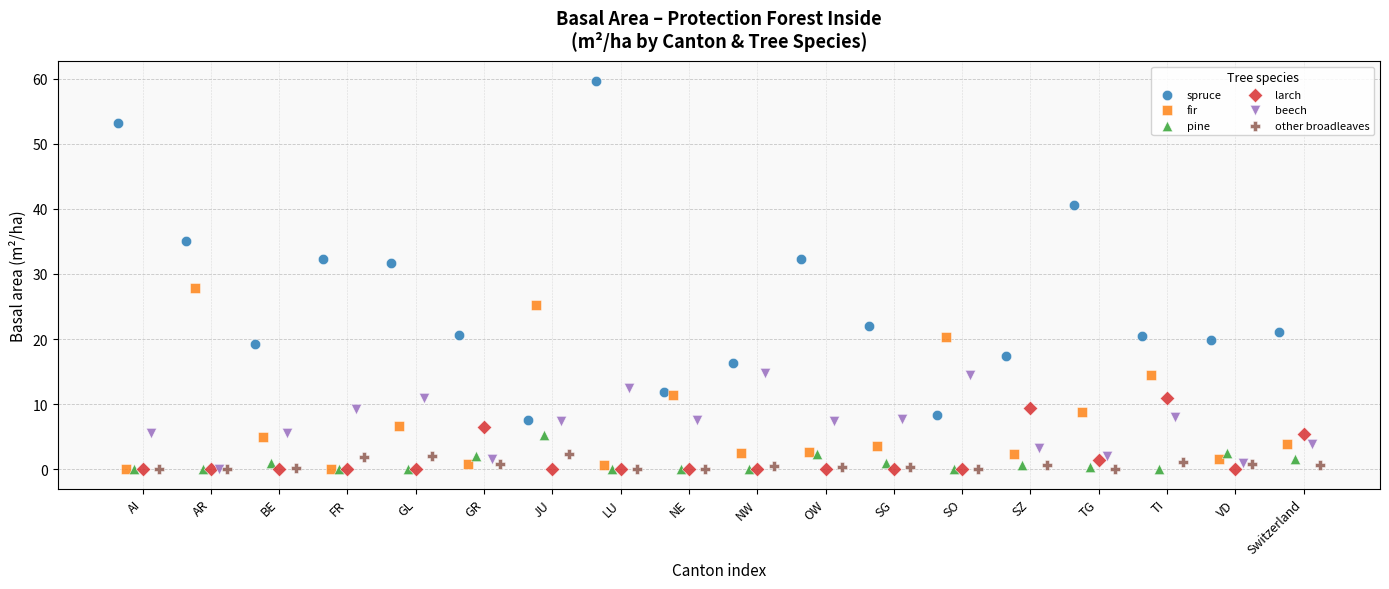

Which series has the widest spread of Y values?

spruce